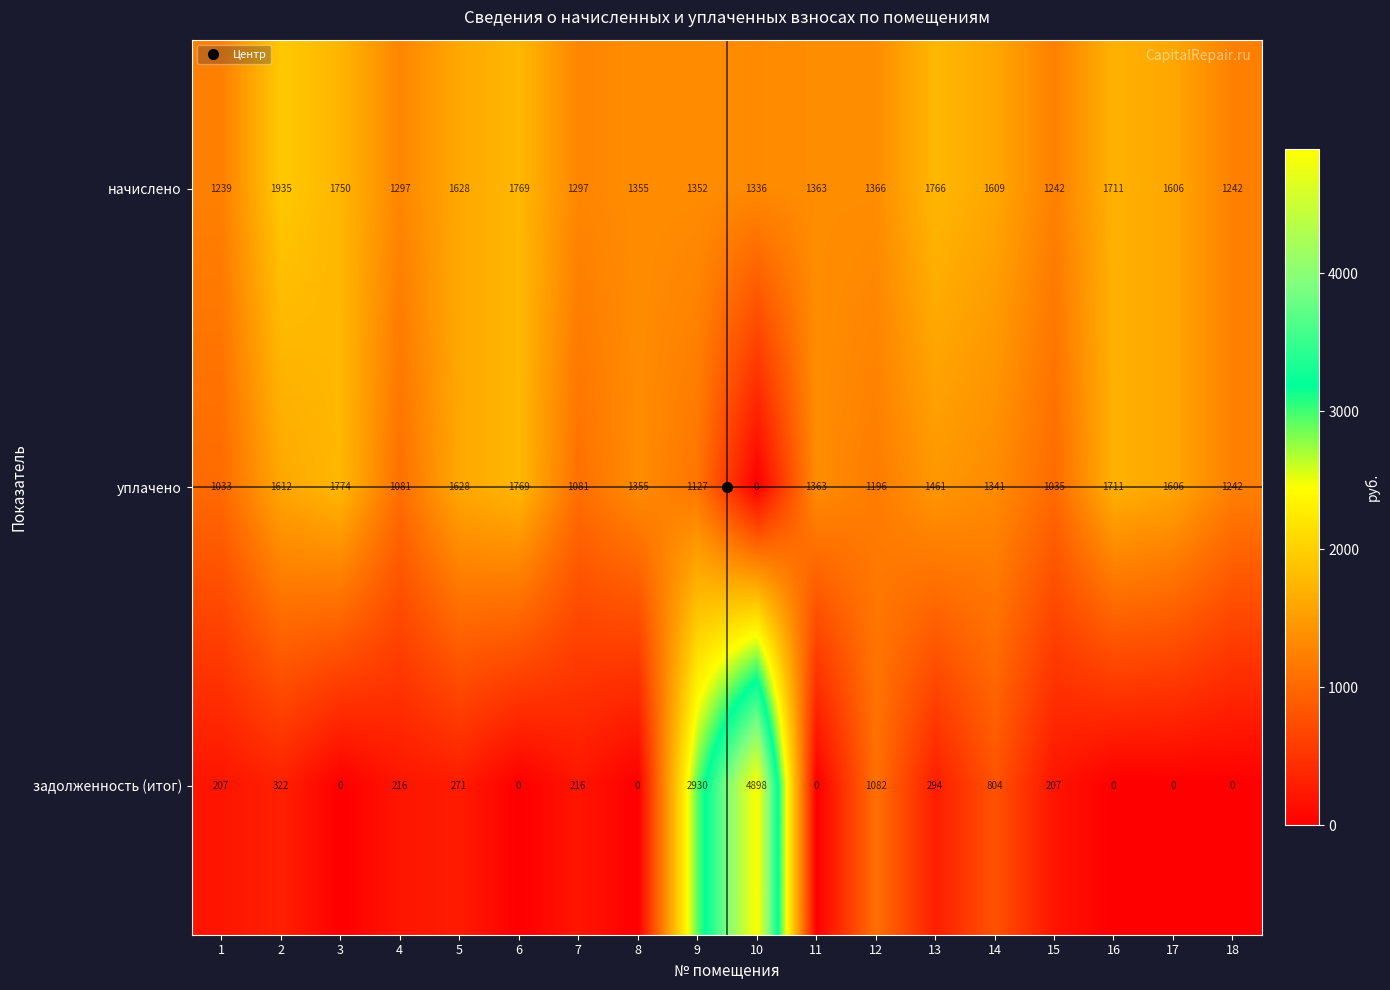

List the series in order of their peak value, highest first.

задолженность (итог), начислено, уплачено